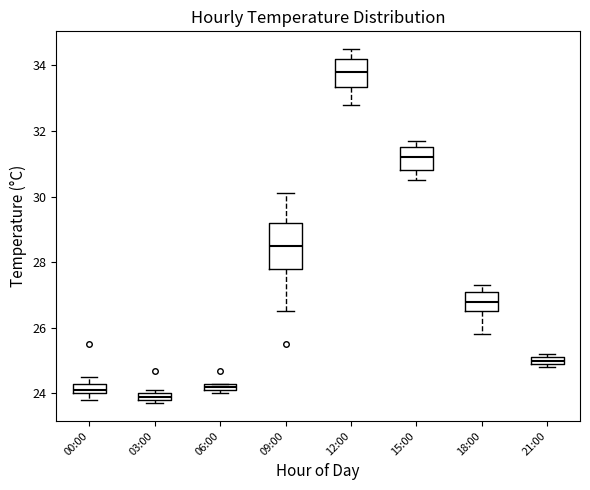

Which box has the lowest median line?

03:00